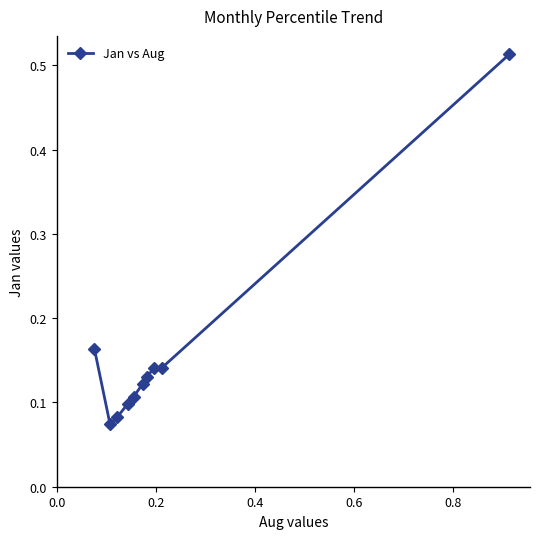

What is the difference between the maximum and minimum values?

0.4